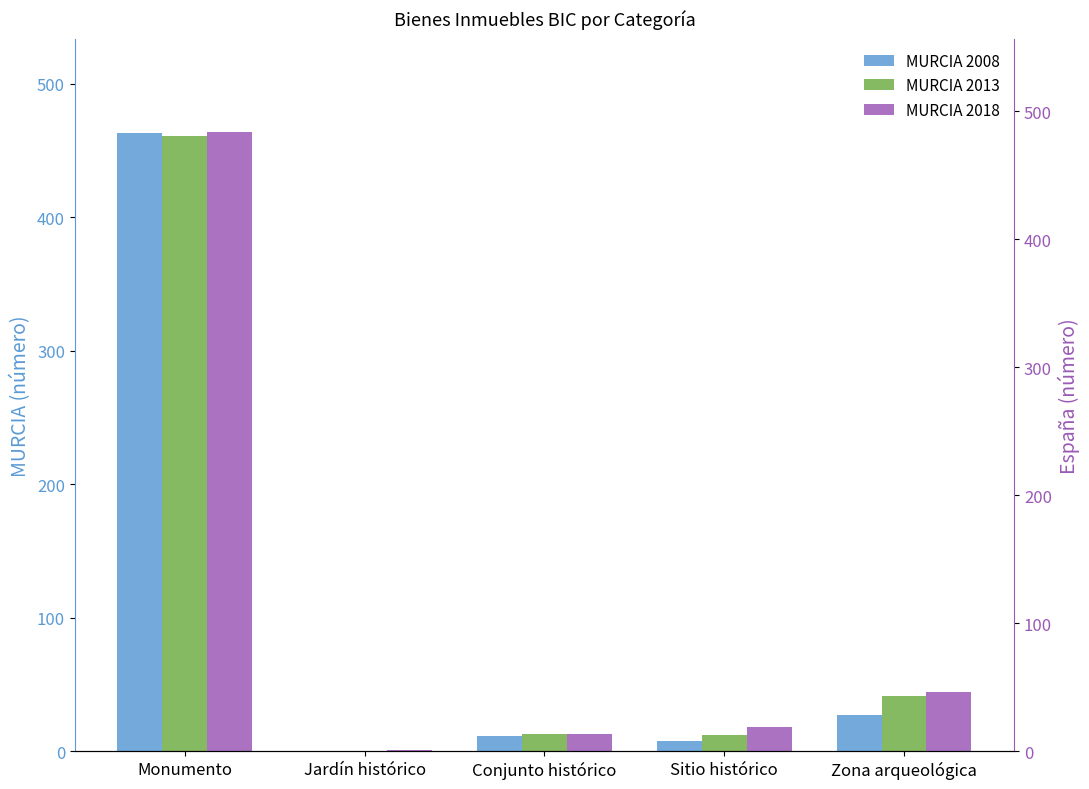

What is the difference between the maximum and second lowest values in the MURCIA 2018 series?

451